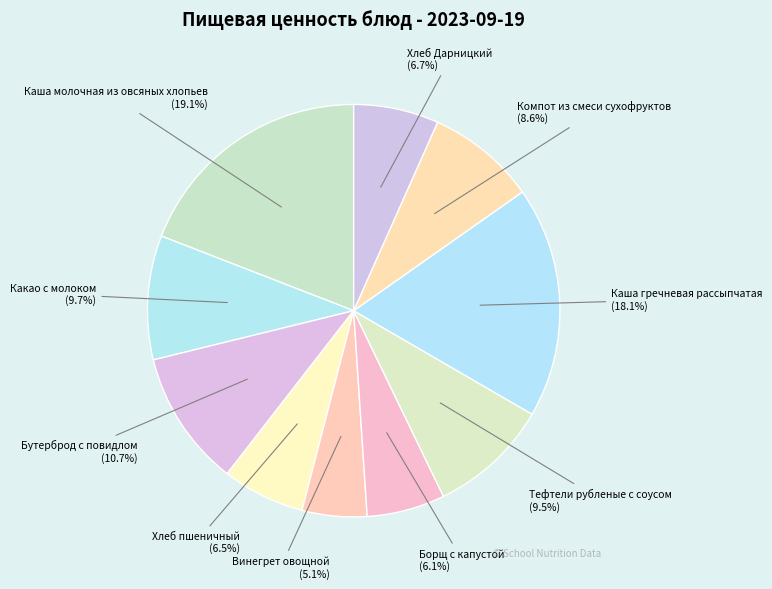

What percentage is the Каша гречневая рассыпчатая slice, to the nearest percent?

18%